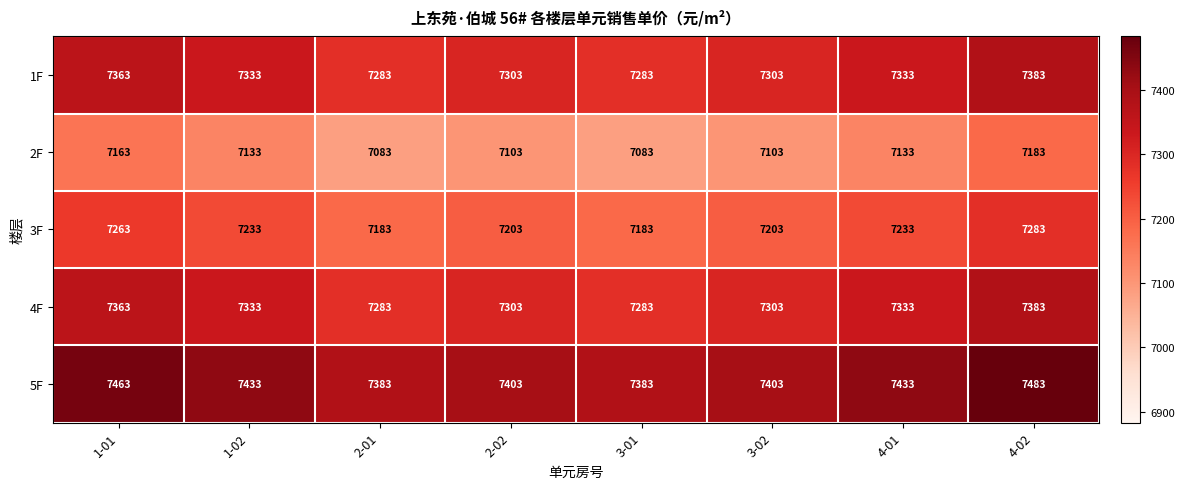

Is it true that 1F equals 1826 at 1-02?

False